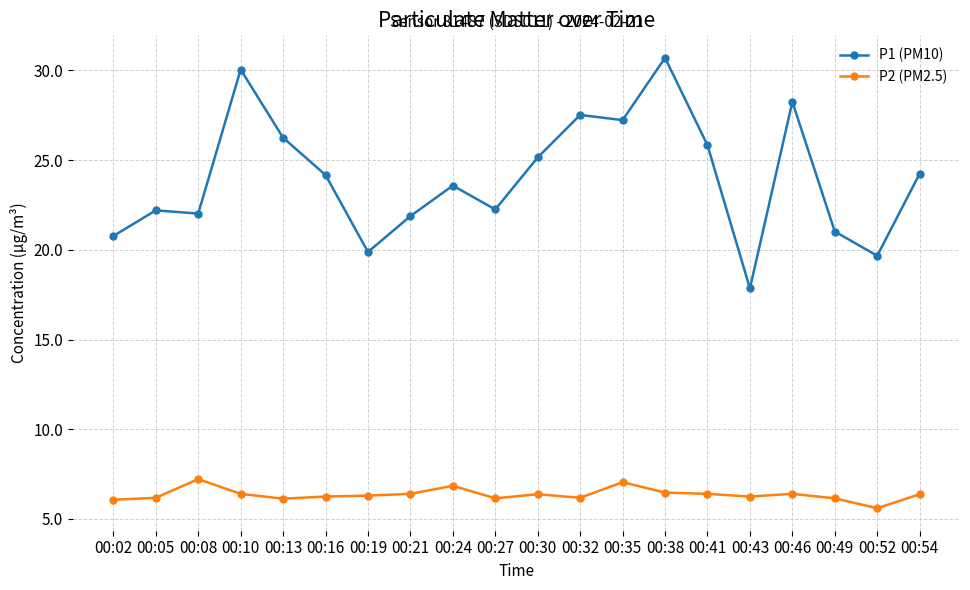

What is the difference between the maximum and minimum values in the P2 (PM2.5) series?

1.6